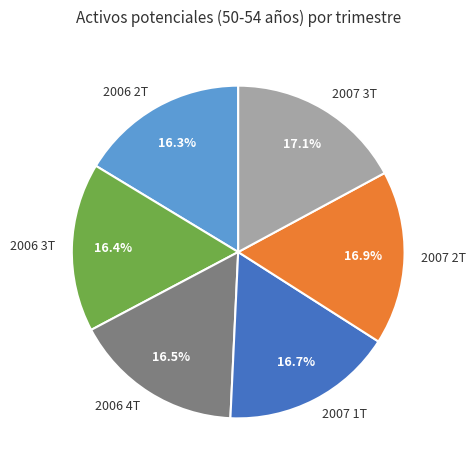

Is it true that 2007 1T is 17% of the pie?

True